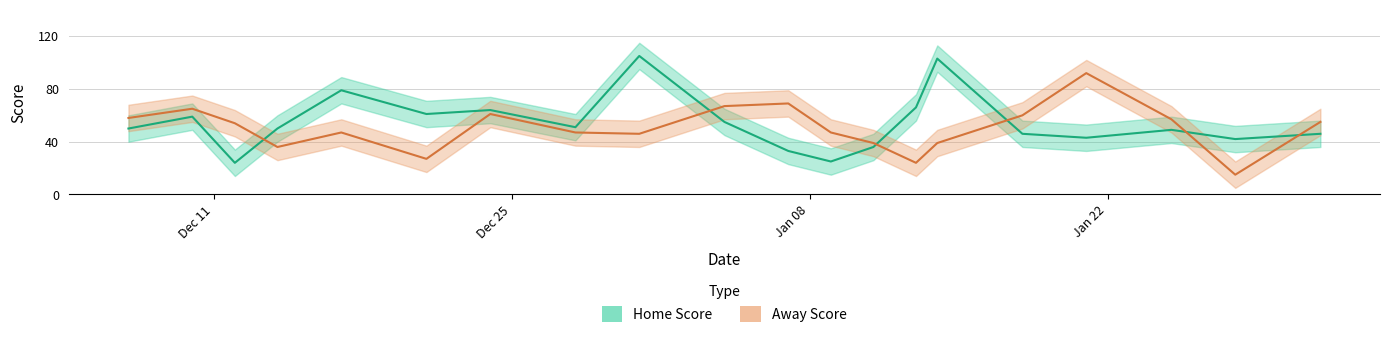

What is the lowest value of the Away Score series?

15